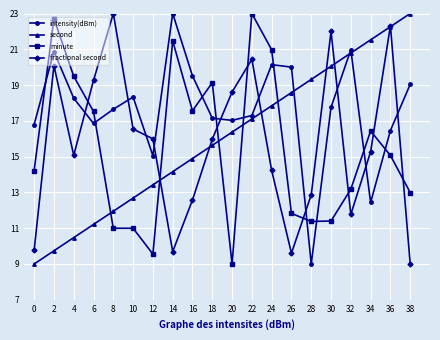

How many series are shown in this chart?

4